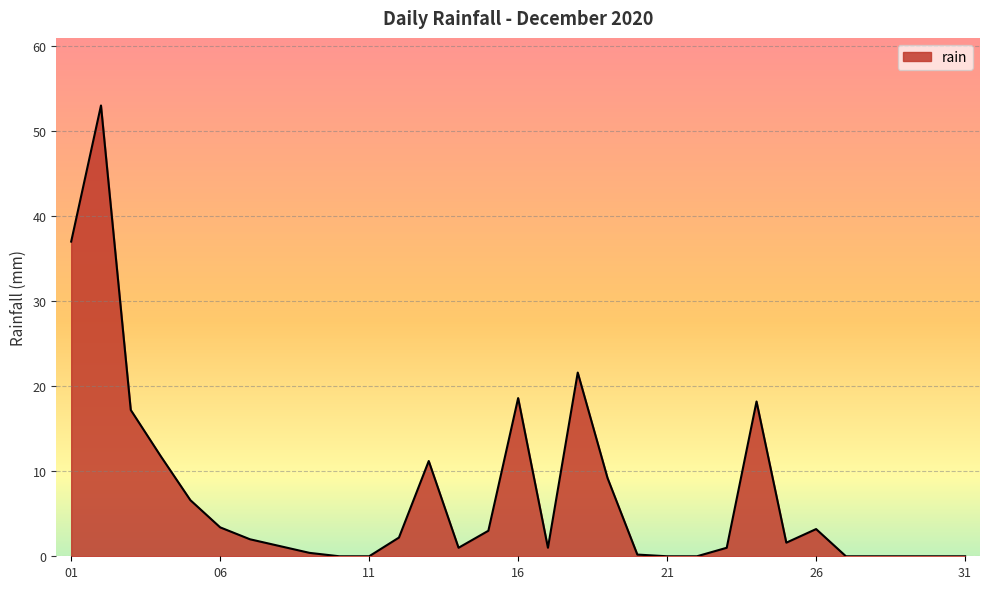

What is the difference between the maximum and minimum values?

53.0